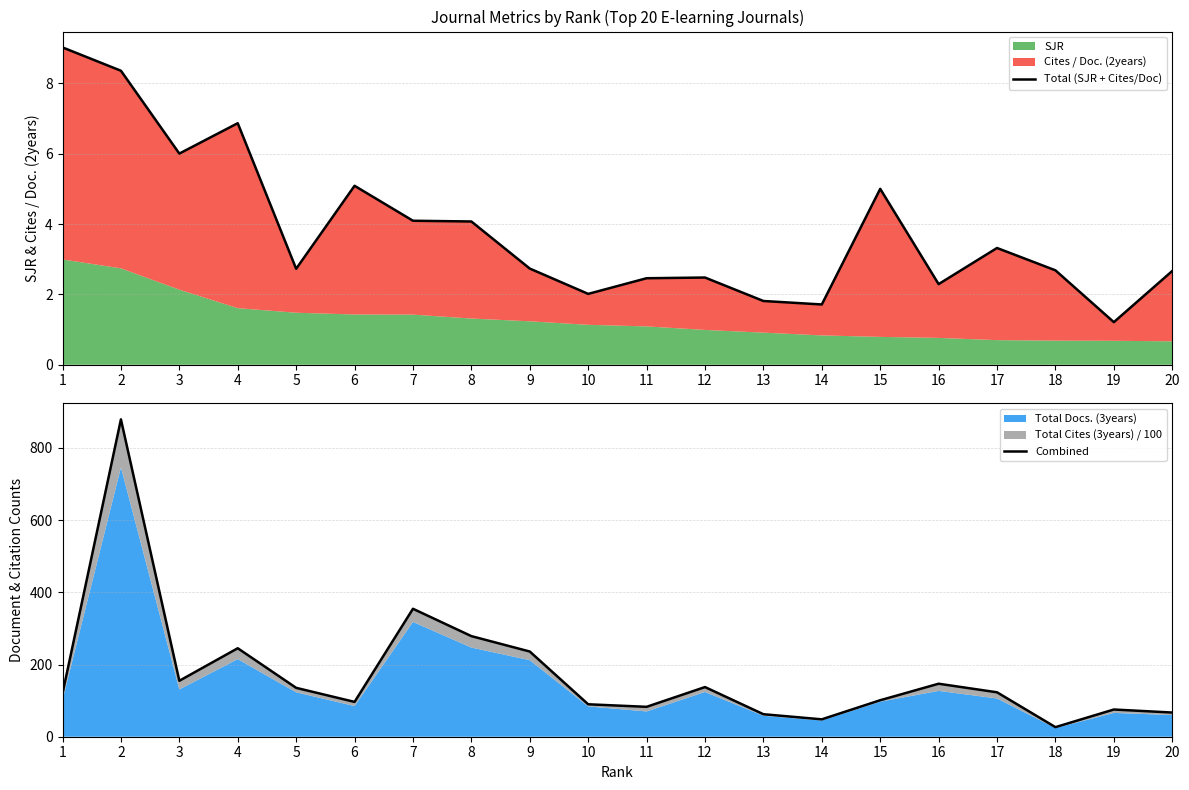

Does the chart have visible grid lines?

Yes